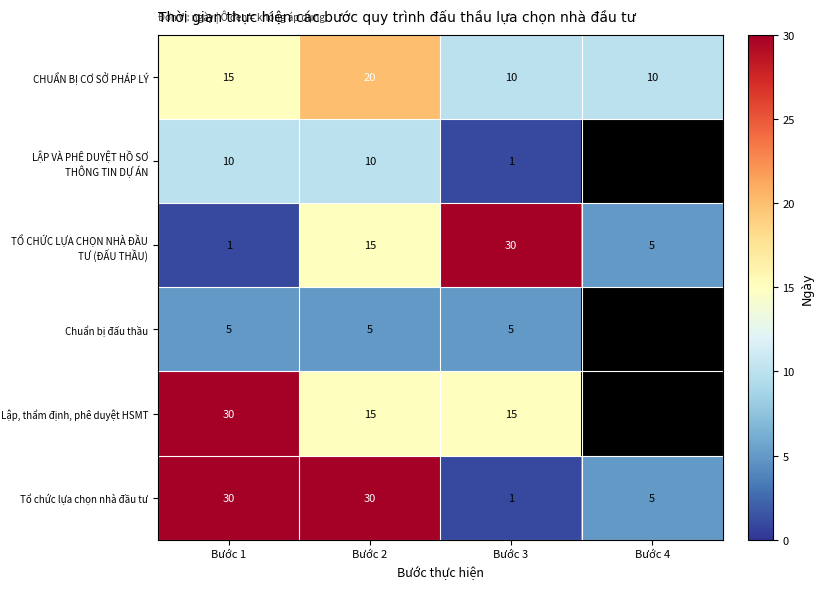

What is the difference between the highest and lowest values at Bước 3?

29